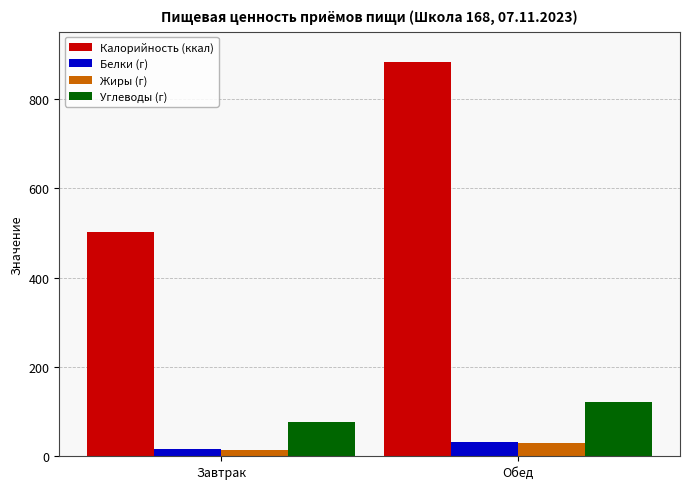

Reading left to right, extract all data points from this chart.

Калорийность (ккал): 501.1	881.8
Белки (г): 17.0	31.2
Жиры (г): 14.0	30.7
Углеводы (г): 76.8	120.4